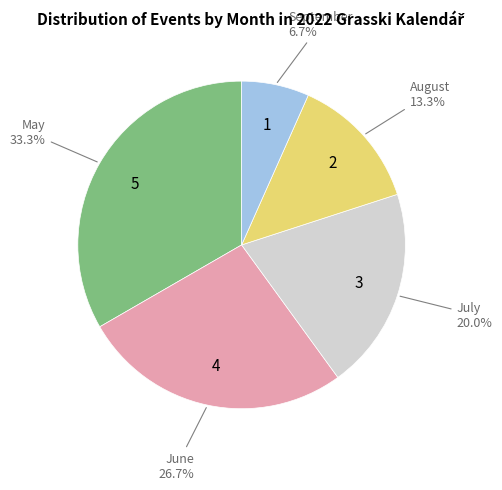

Is there any slice that represents more than half of the pie?

No